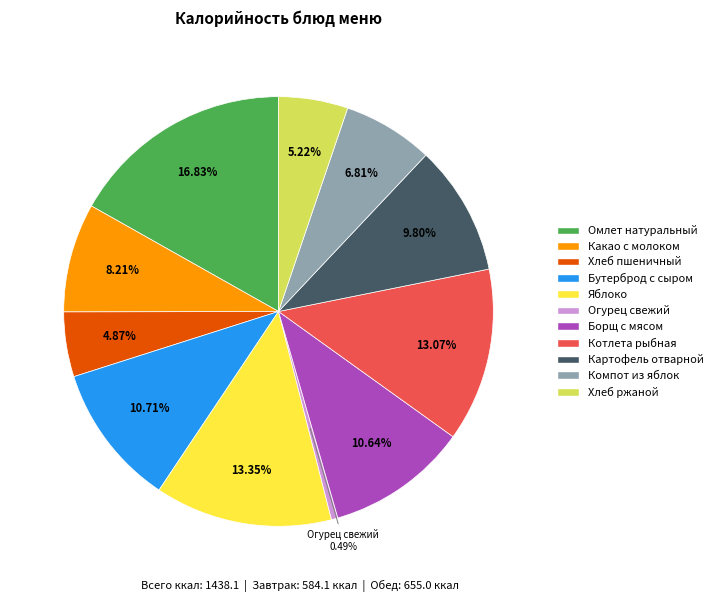

To the nearest percent, what is the difference between the largest and smallest slice percentages?

16%